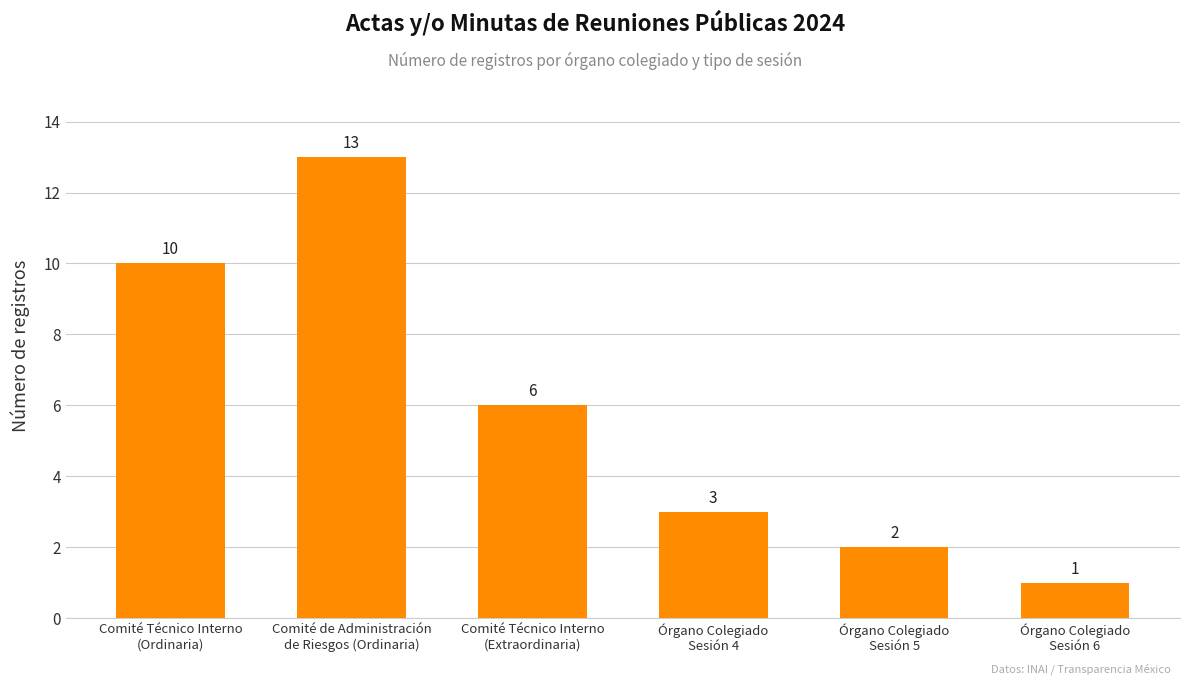

Approximately how many times larger is the value at Órgano Colegiado
Sesión 6 compared to Órgano Colegiado
Sesión 4?

0.3